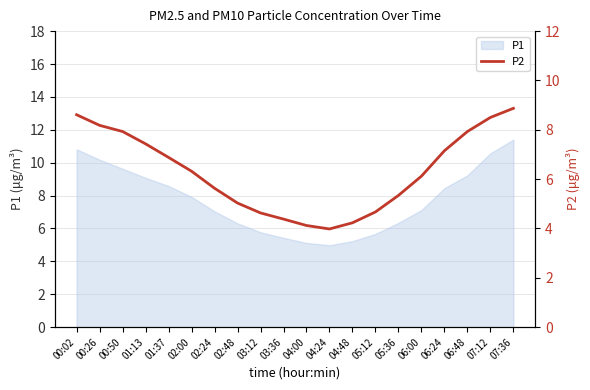

What is the label of the 4th point from the right?

06:24